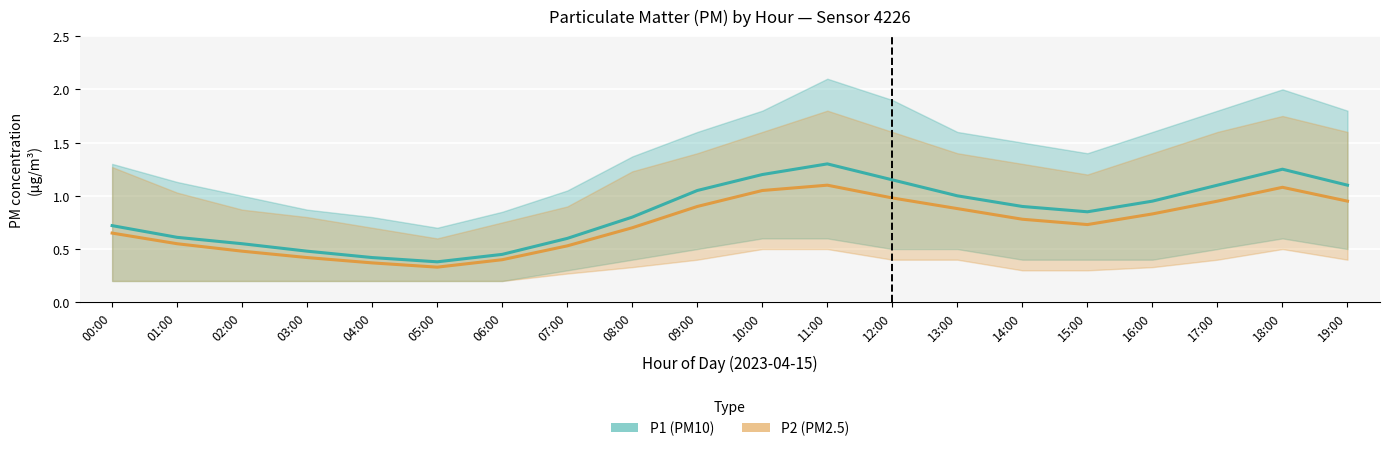

Is it true that P1 (PM10) equals 1.0 at 13:00?

True